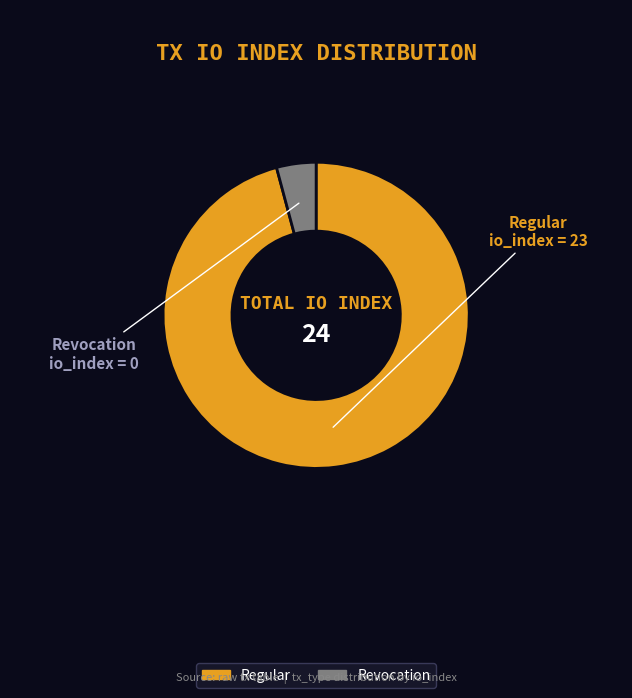

True or false: Revocation accounts for 4% of the total.

True